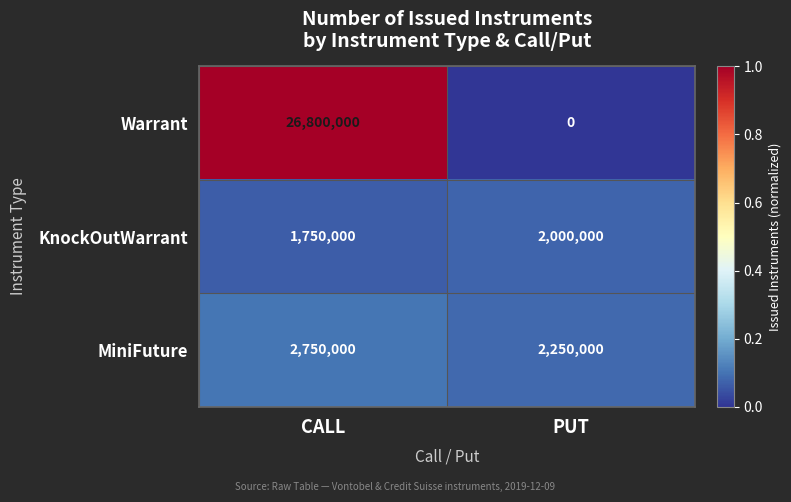

What is the spread (max minus min) of values at CALL?

25050000